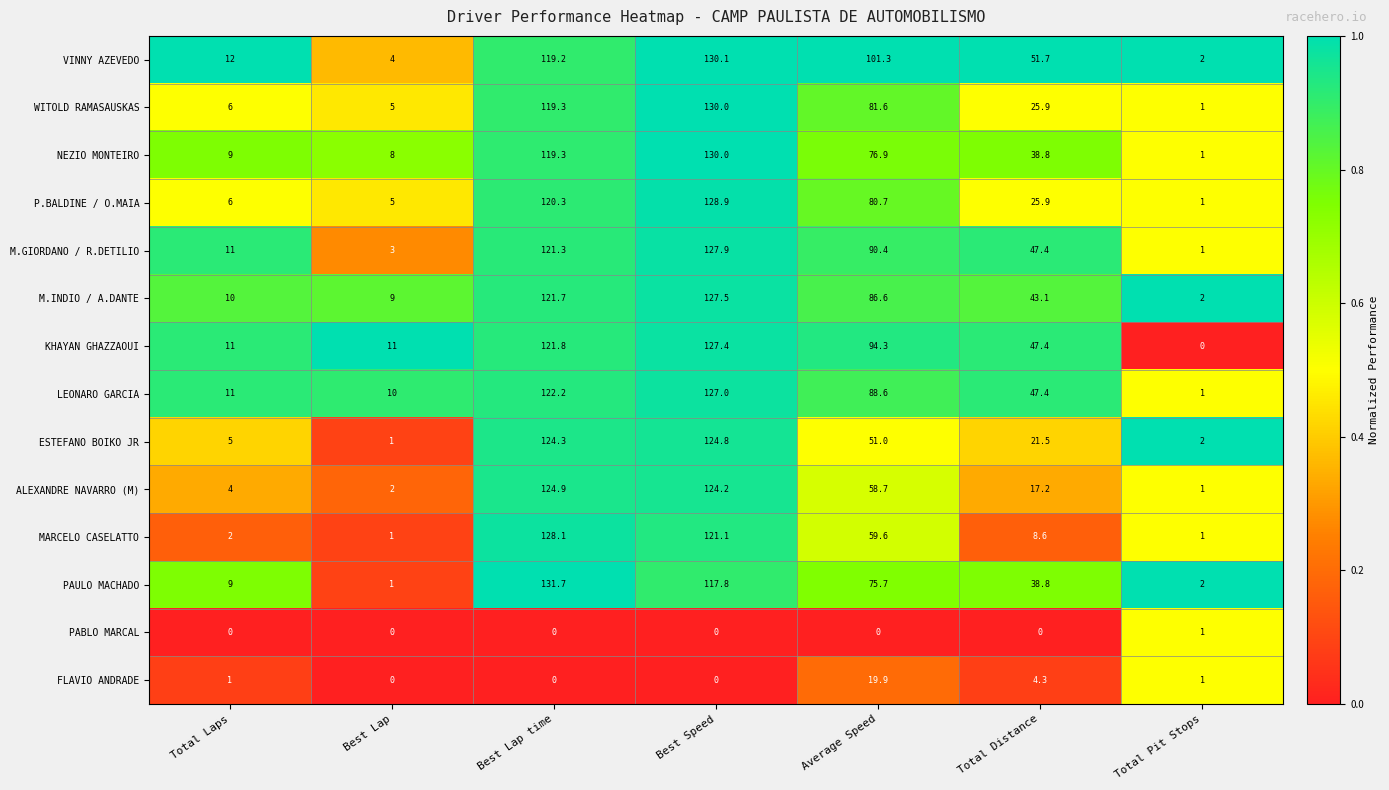

At which label does VINNY AZEVEDO reach its minimum?

Total Pit Stops